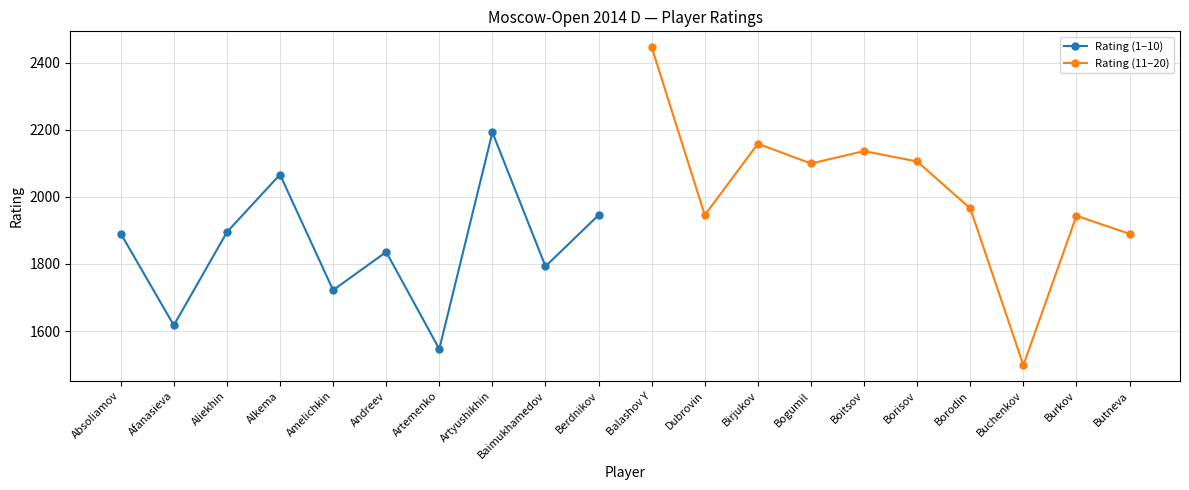

Is it true that Rating (1–10) equals 2067 at Alkema?

True